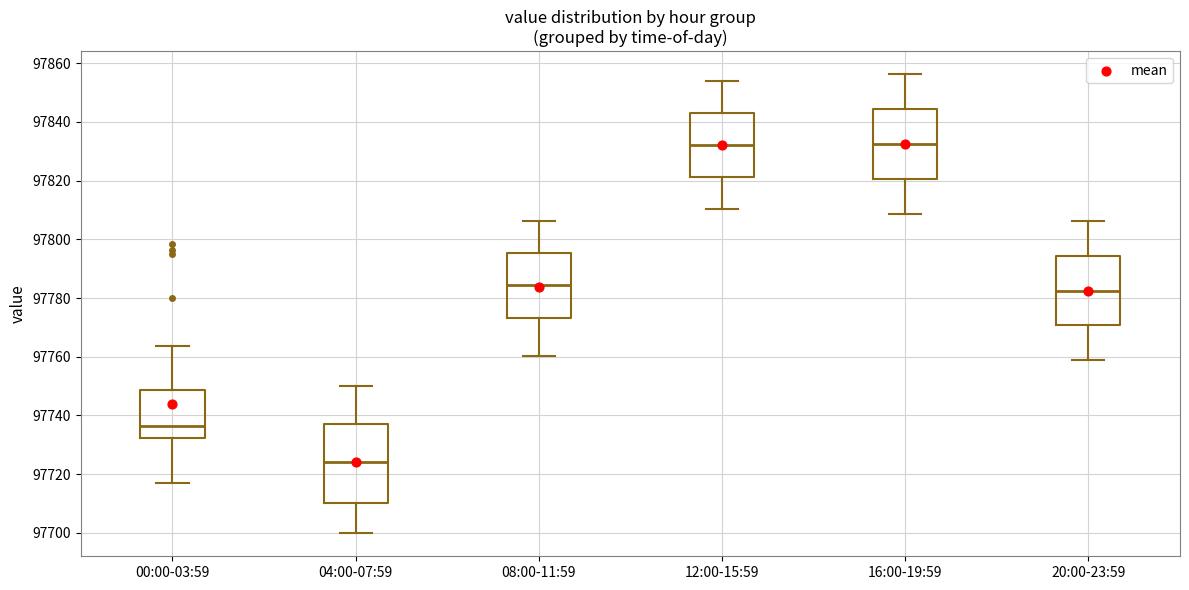

Reading left to right, transcribe this box plot: for each box, give where its median line is, the range the box spans, and where its two whiskers end, as read against the y-axis. The values are not printed on the chart, so give them approximately, as read against the axis.

00:00-03:59: median 97736, box 97732 to 97748, whiskers 97718 to 97764
04:00-07:59: median 97724, box 97710 to 97738, whiskers 97700 to 97750
08:00-11:59: median 97784, box 97774 to 97796, whiskers 97760 to 97806
12:00-15:59: median 97832, box 97822 to 97844, whiskers 97810 to 97854
16:00-19:59: median 97832, box 97820 to 97844, whiskers 97808 to 97856
20:00-23:59: median 97782, box 97770 to 97794, whiskers 97758 to 97806